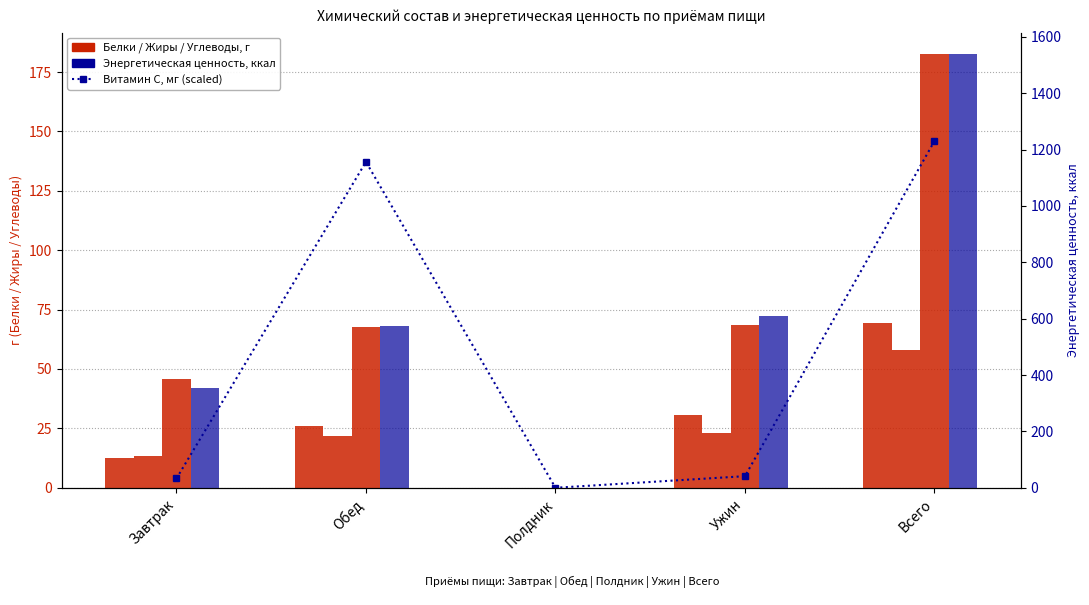

What position from the right is Обед?

4